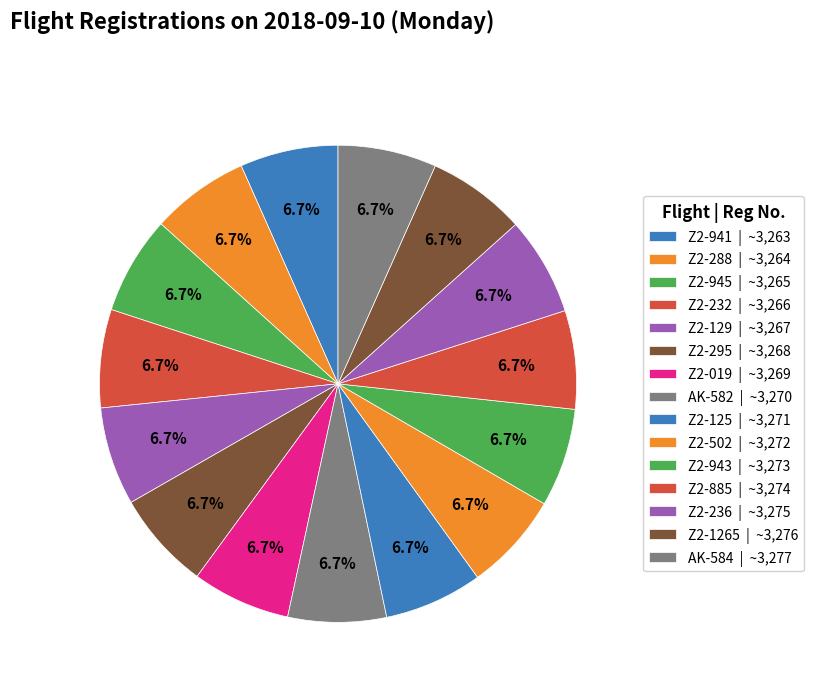

Is it true that Z2-943 is 1% of the pie?

False